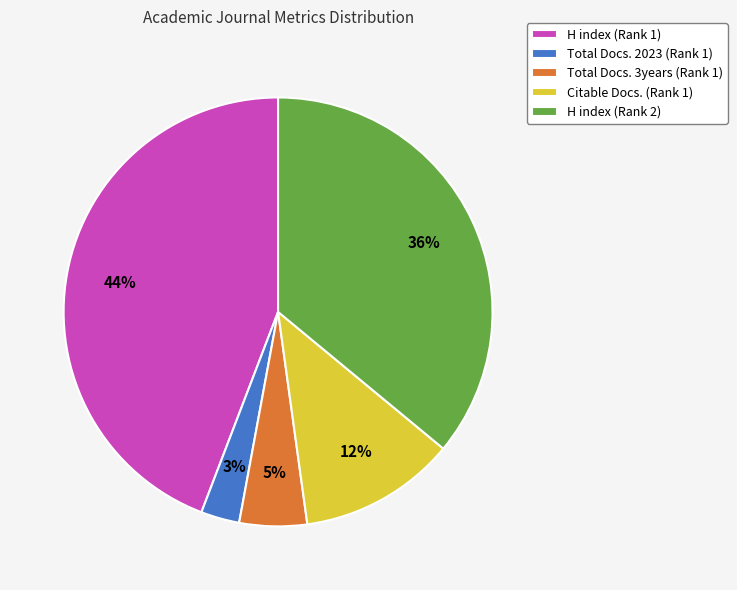

Approximately how many times larger is the value at Total Docs. 3years (Rank 1) compared to Citable Docs. (Rank 1)?

0.4